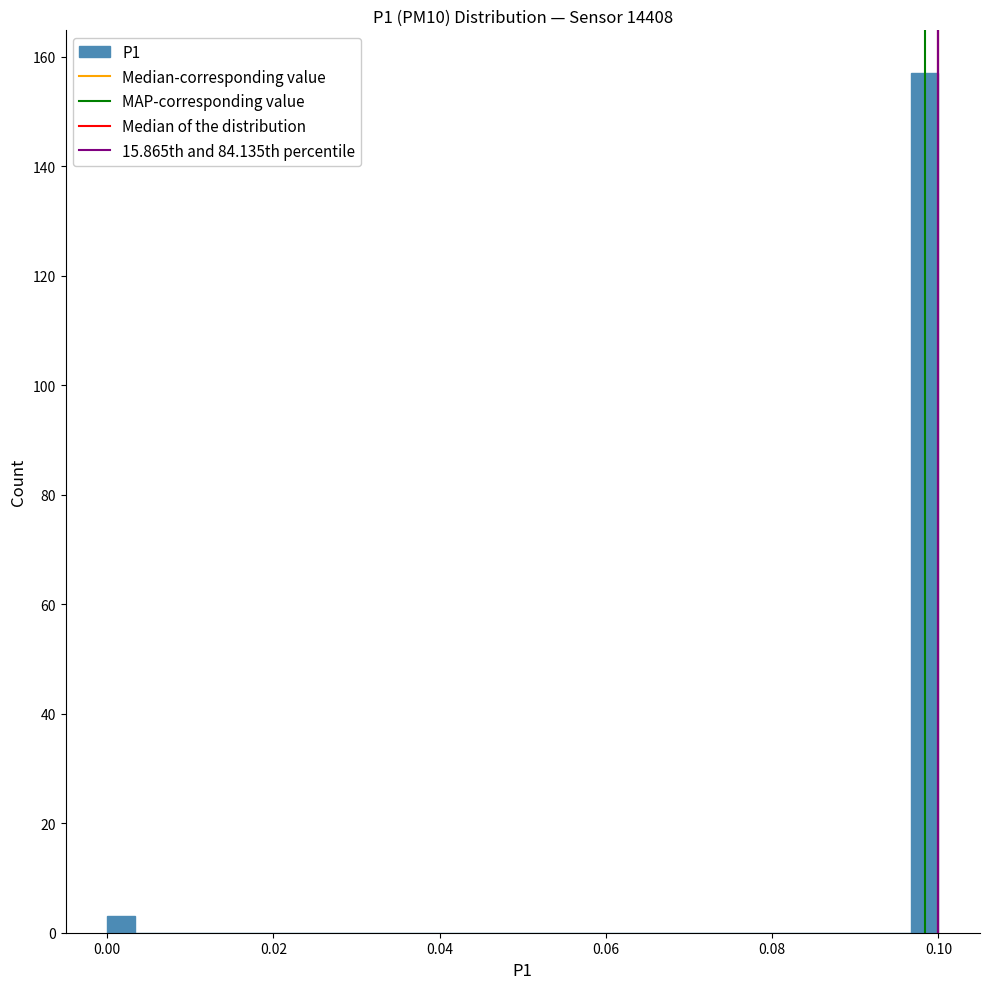

Around what value on the x-axis is the tallest bar? Give the approximate position of its centre, as read against the axis.

0.098